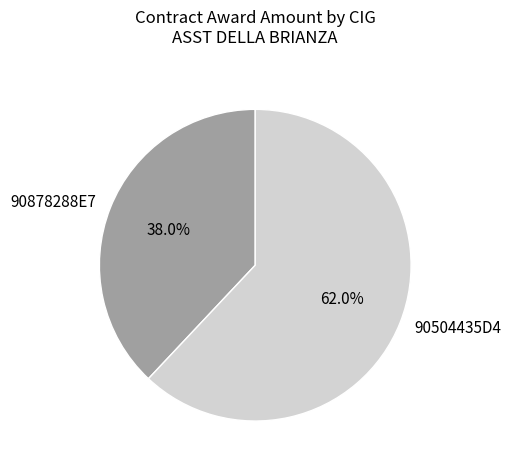

What is the ratio of the value at 90878288E7 to the value at 90504435D4?

0.6